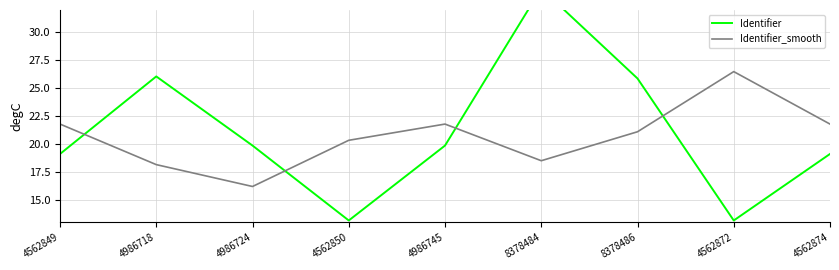

What is the maximum value shown in the chart?

33.9